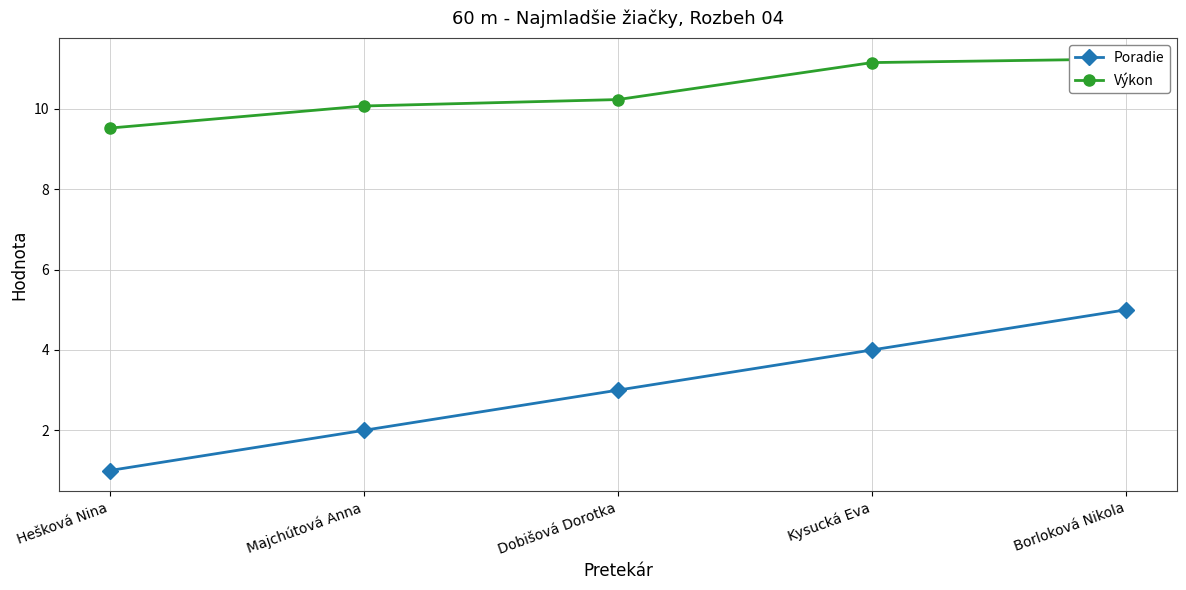

Rank the categories by Poradie value from lowest to highest.

Hešková Nina, Majchútová Anna, Dobišová Dorotka, Kysucká Eva, Borloková Nikola